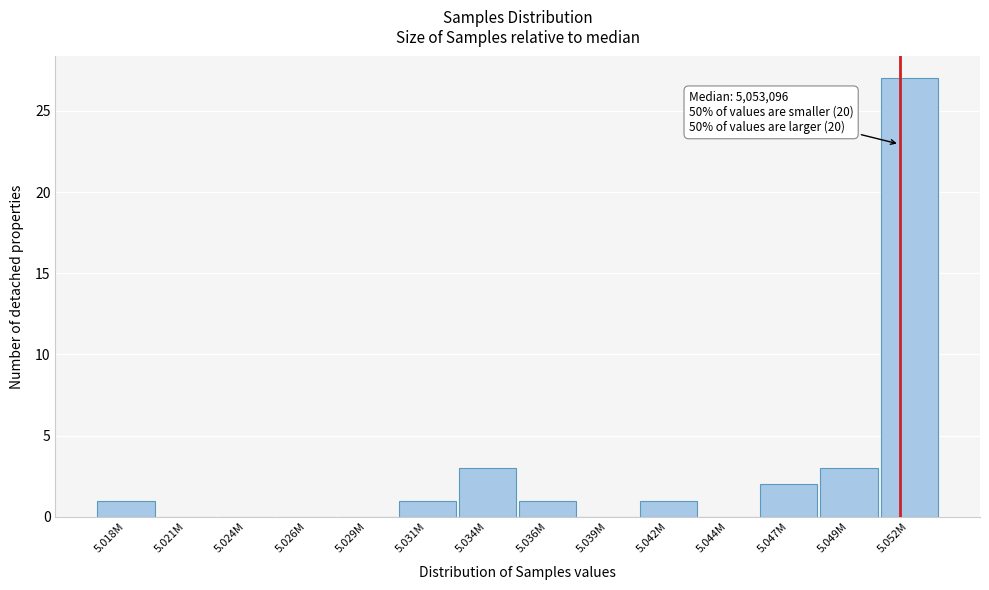

Reading left to right, transcribe all the data shown in this chart.

5.018M=1	5.021M=0	5.024M=0	5.026M=0	5.029M=0	5.031M=1	5.034M=3	5.036M=1	5.039M=0	5.042M=1	5.044M=0	5.047M=2	5.049M=3	5.052M=27